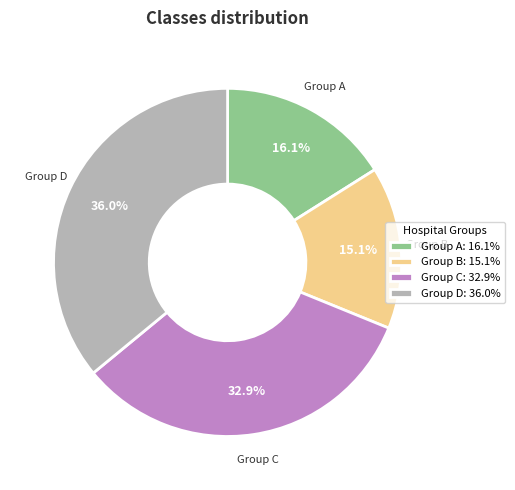

How many segments does this pie chart have?

4